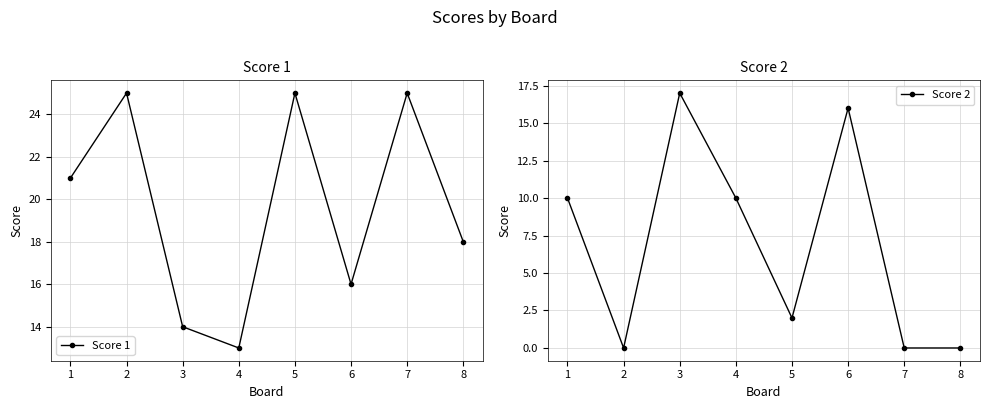

What is the difference between the maximum and minimum values in the Score 2 series?

17